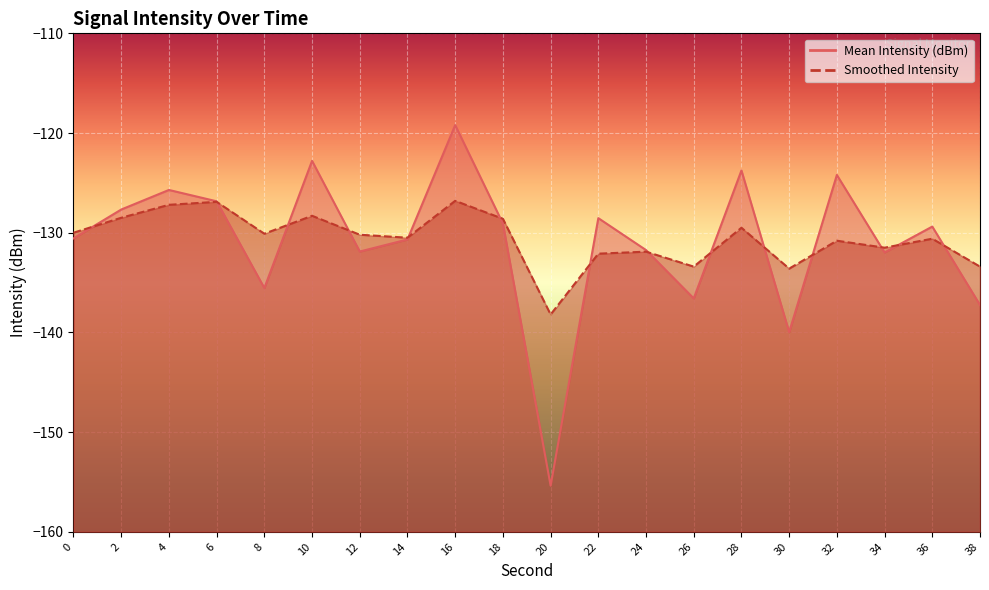

Reading left to right, list all the values displayed in this chart.

Mean Intensity (dBm): -130.6	-127.7	-125.7	-126.8	-135.5	-122.8	-131.9	-130.7	-119.2	-129.1	-155.4	-128.5	-131.7	-136.6	-123.8	-140.0	-124.2	-132.0	-129.4	-137.3
Smoothed Intensity: -130.0	-128.5	-127.2	-126.9	-130.1	-128.3	-130.2	-130.5	-126.8	-128.6	-138.2	-132.1	-131.9	-133.4	-129.5	-133.6	-130.8	-131.5	-130.6	-133.4